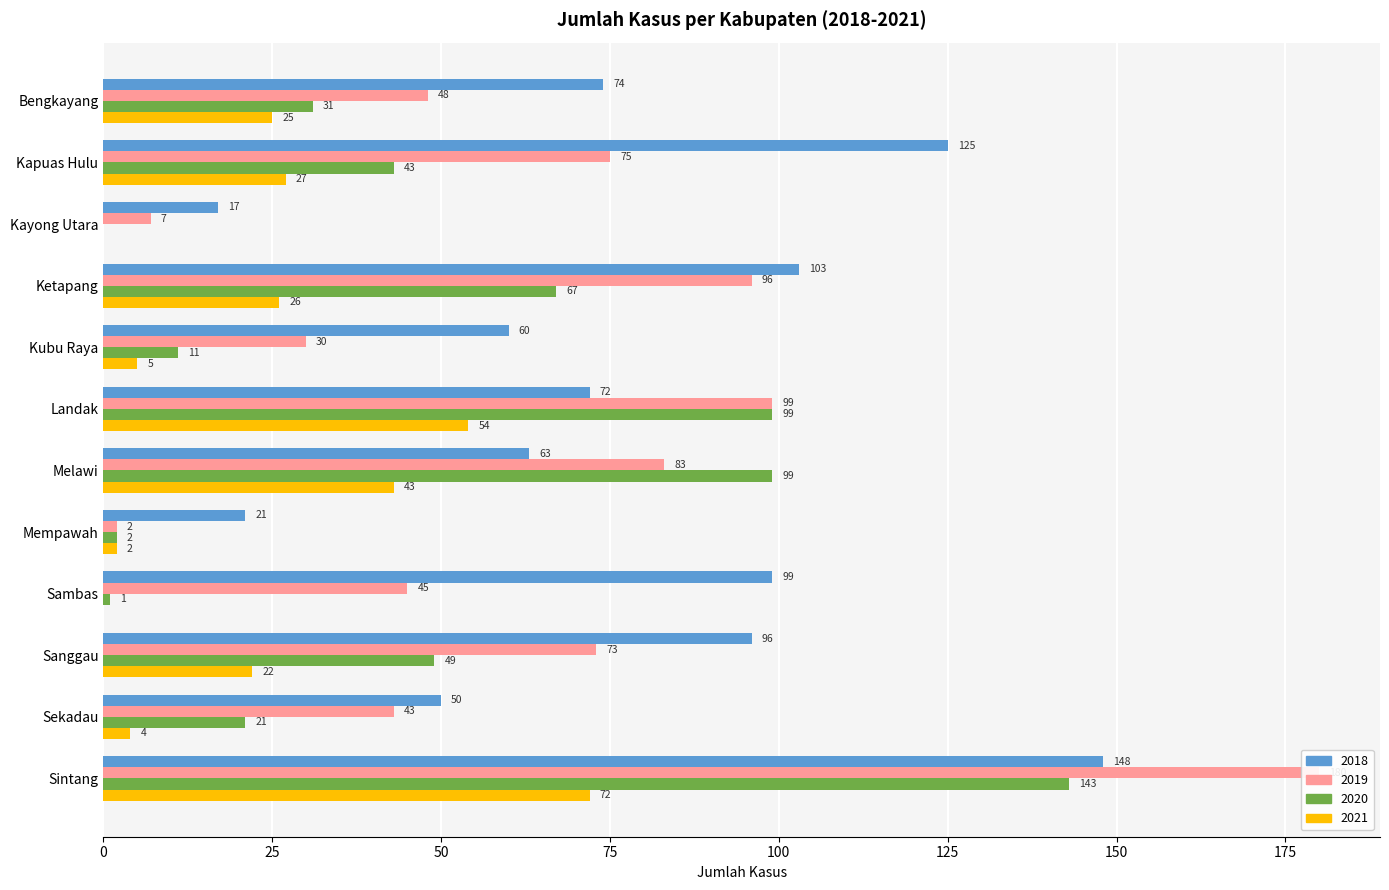

At Kubu Raya, list the series in order from largest to smallest.

2018, 2019, 2020, 2021